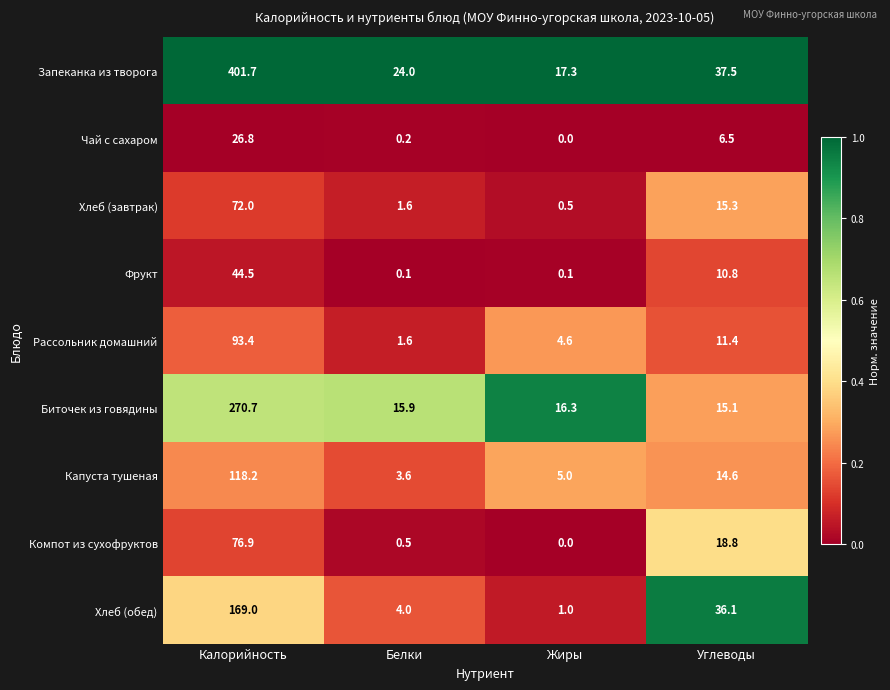

Rank the series by their maximum value, from highest to lowest.

Запеканка из творога, Биточек из говядины, Хлеб (обед), Капуста тушеная, Рассольник домашний, Компот из сухофруктов, Хлеб (завтрак), Фрукт, Чай с сахаром